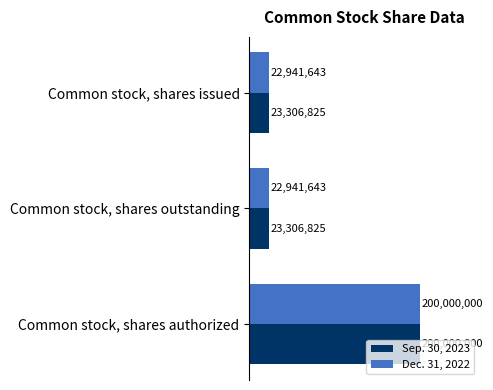

Which category has the highest value in the Sep. 30, 2023 series?

Common stock, shares authorized